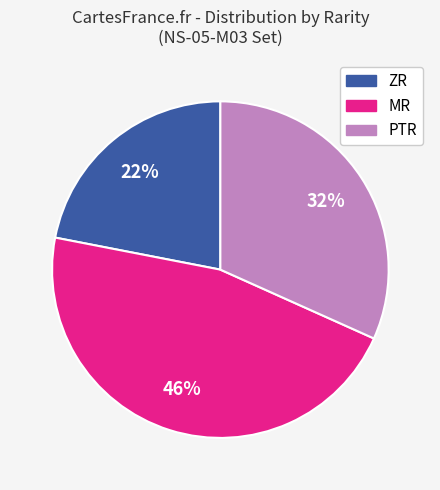

Is there any slice that represents more than half of the pie?

No